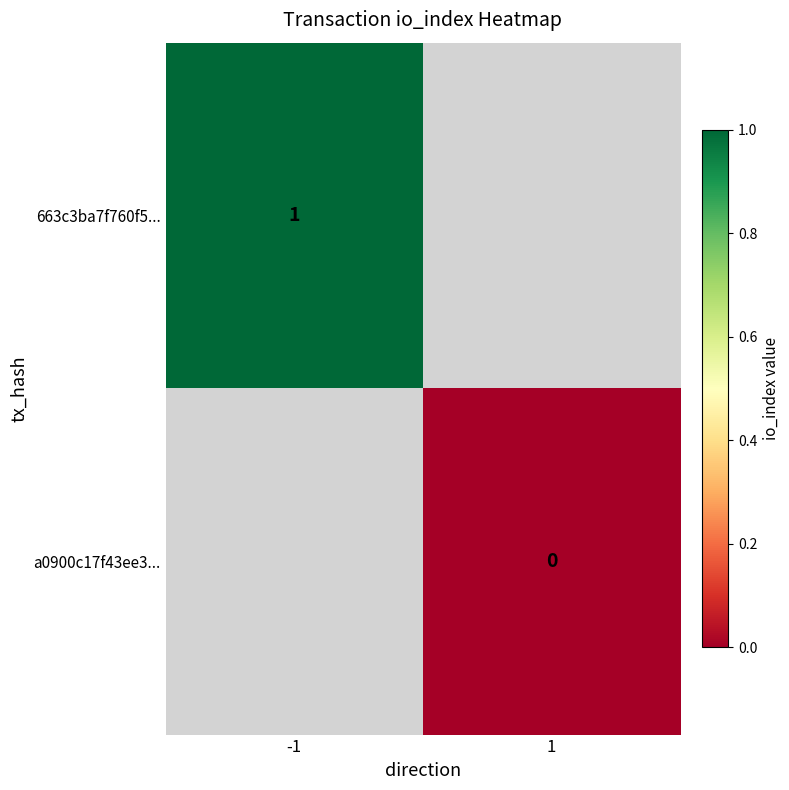

At which label does 663c3ba7f760f5... reach its peak?

-1